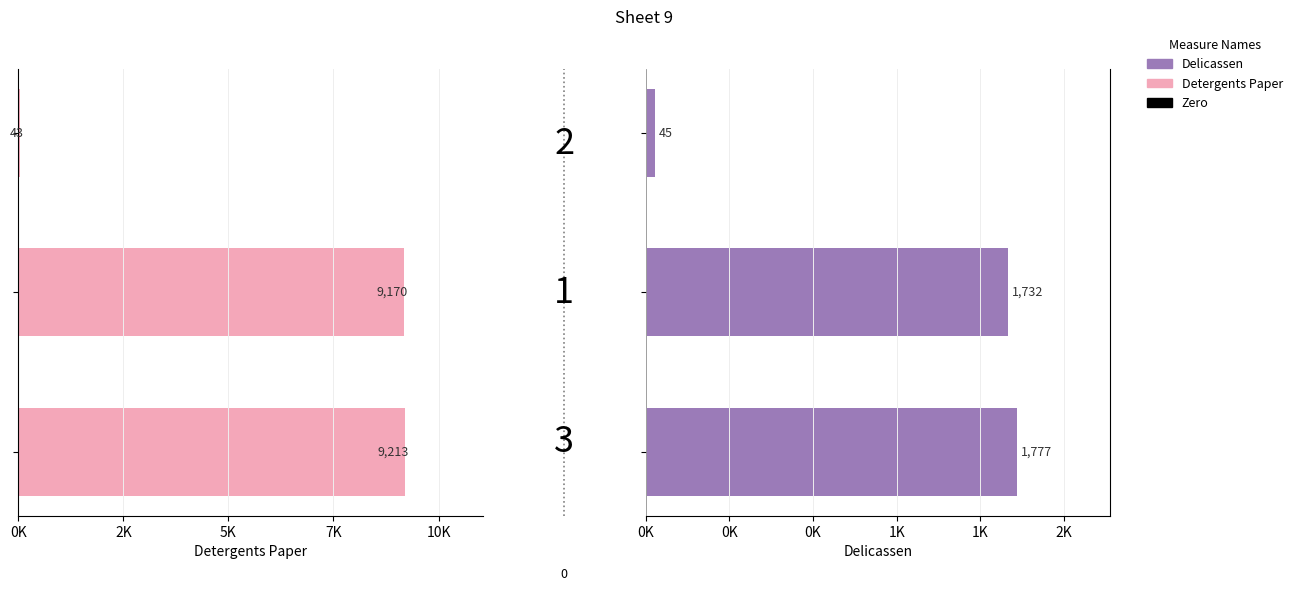

Does the chart contain any negative values?

Yes